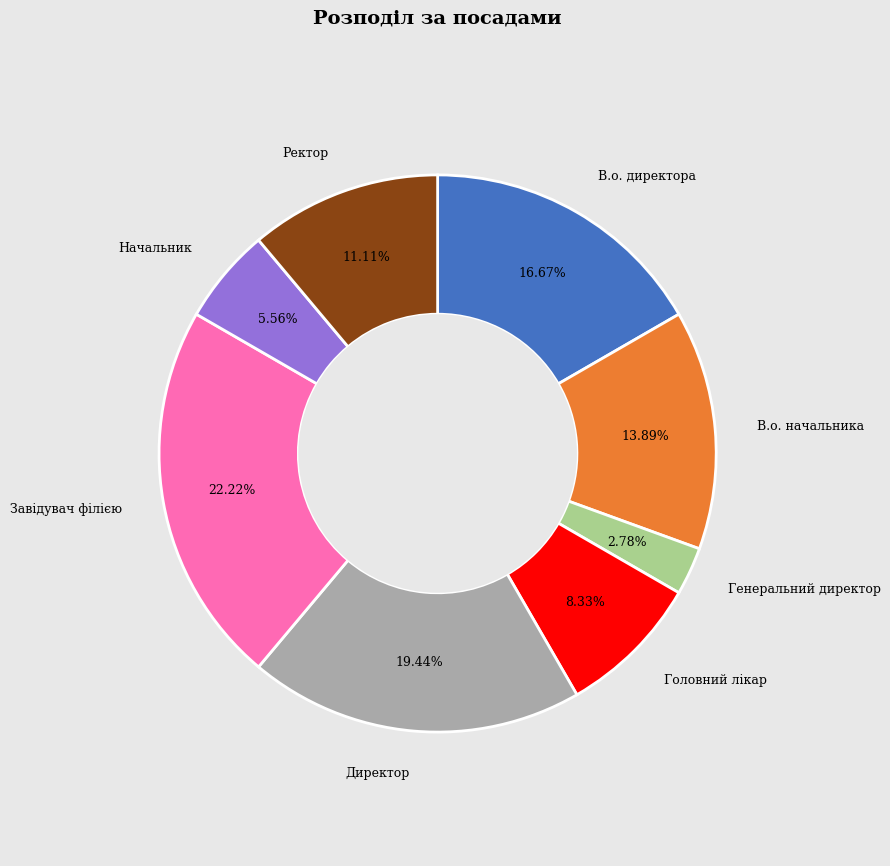

Which has a higher value, Завідувач філією or В.о. начальника?

Завідувач філією